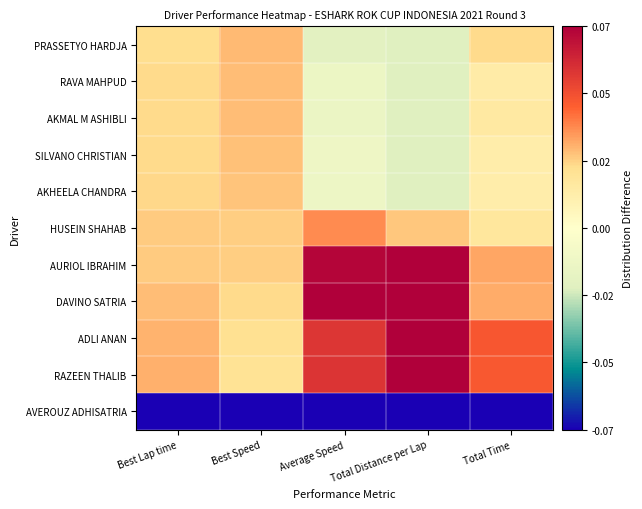

Which has a higher value, Total Distance per Lap or Best Speed?

Best Speed